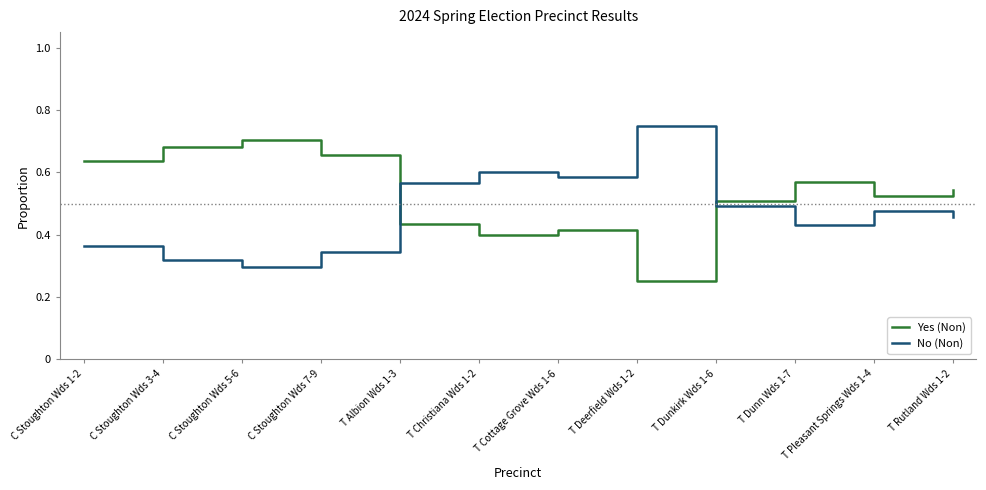

Where is Yes (Non) nearest to the value 0?

T Deerfield Wds 1-2